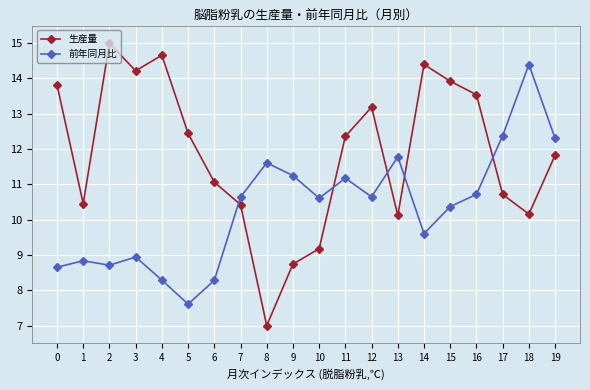

What is the total value across all series at 18?

24.6